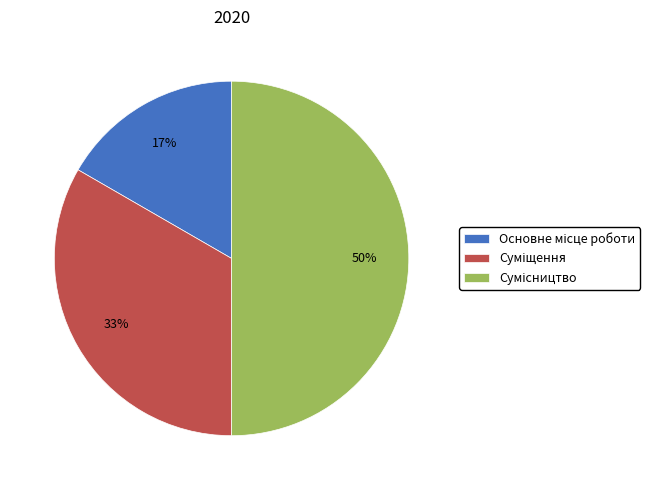

To the nearest percent, what is the average slice percentage?

33%